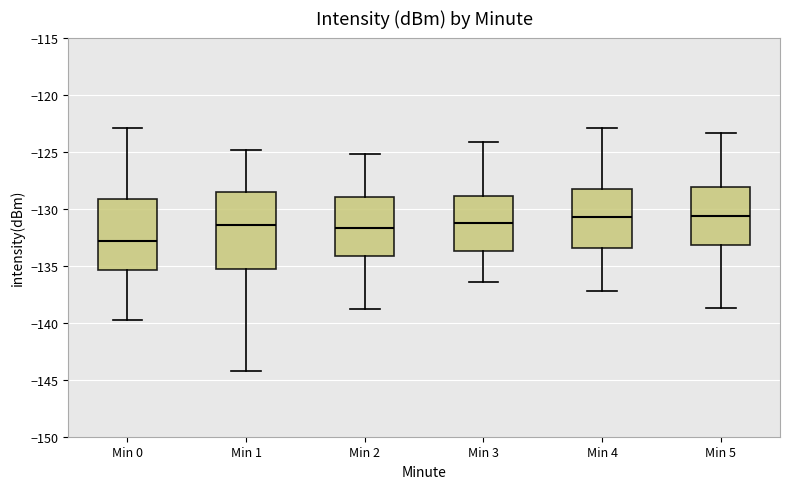

Reading left to right, transcribe this box plot: for each box, give where its median line is, the range the box spans, and where its two whiskers end, as read against the y-axis. The values are not printed on the chart, so give them approximately, as read against the axis.

Min 0: median -133.0, box -135.5 to -129.0, whiskers -140.0 to -123.0
Min 1: median -131.5, box -135.5 to -128.5, whiskers -144.5 to -125.0
Min 2: median -131.5, box -134.0 to -129.0, whiskers -139.0 to -125.0
Min 3: median -131.5, box -133.5 to -129.0, whiskers -136.5 to -124.0
Min 4: median -130.5, box -133.5 to -128.5, whiskers -137.0 to -123.0
Min 5: median -130.5, box -133.0 to -128.0, whiskers -138.5 to -123.5